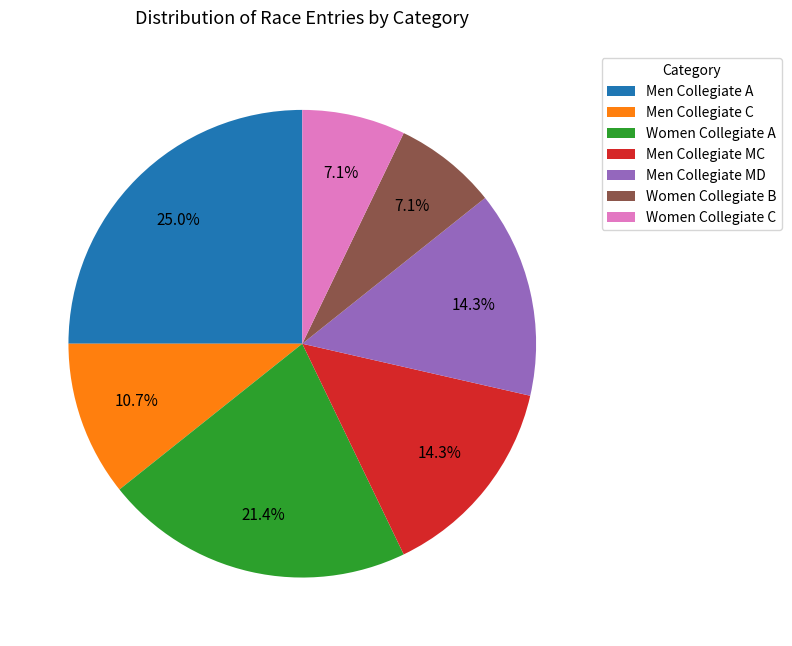

Do Women Collegiate B and Women Collegiate C together represent more than half of the pie?

No